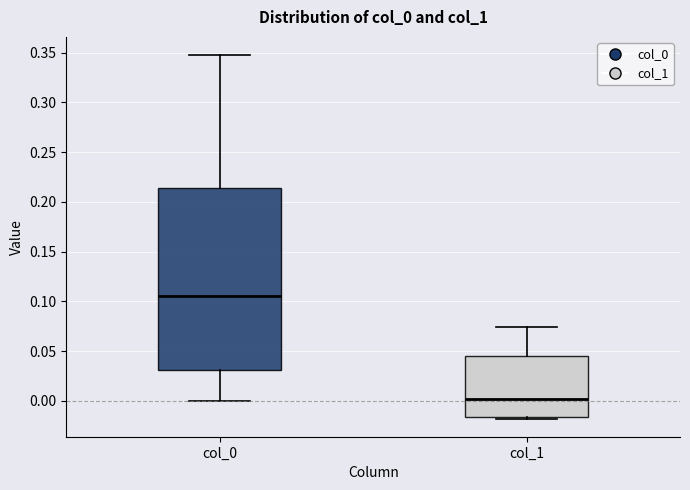

Reading left to right, read every box against the y-axis: the position of its median line, the range the box covers, and the ends of its whiskers. The values are not printed on the chart, so give them approximately, as read against the axis.

col_0: median 0.105, box 0.030 to 0.215, whiskers 0.000 to 0.350
col_1: median 0.000, box -0.015 to 0.045, whiskers -0.020 to 0.075